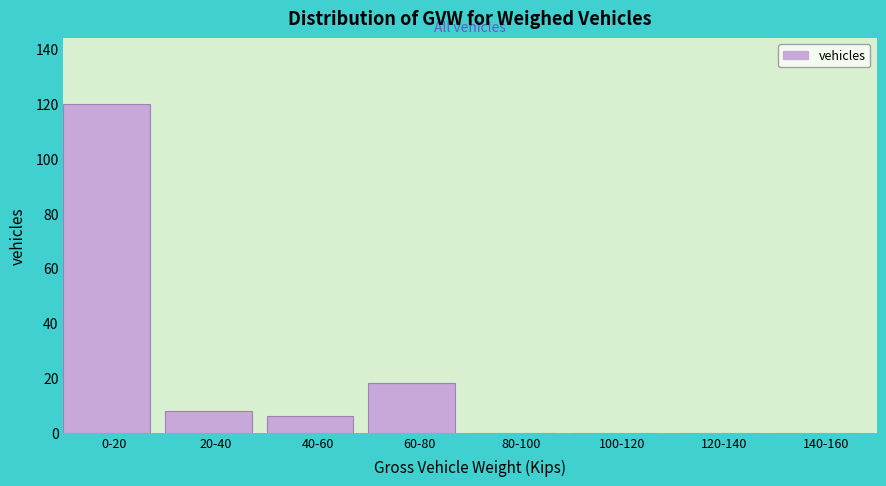

Reading left to right, what are all the values shown in this chart?

0-20=120	20-40=8	40-60=6	60-80=18	80-100=0	100-120=0	120-140=0	140-160=0